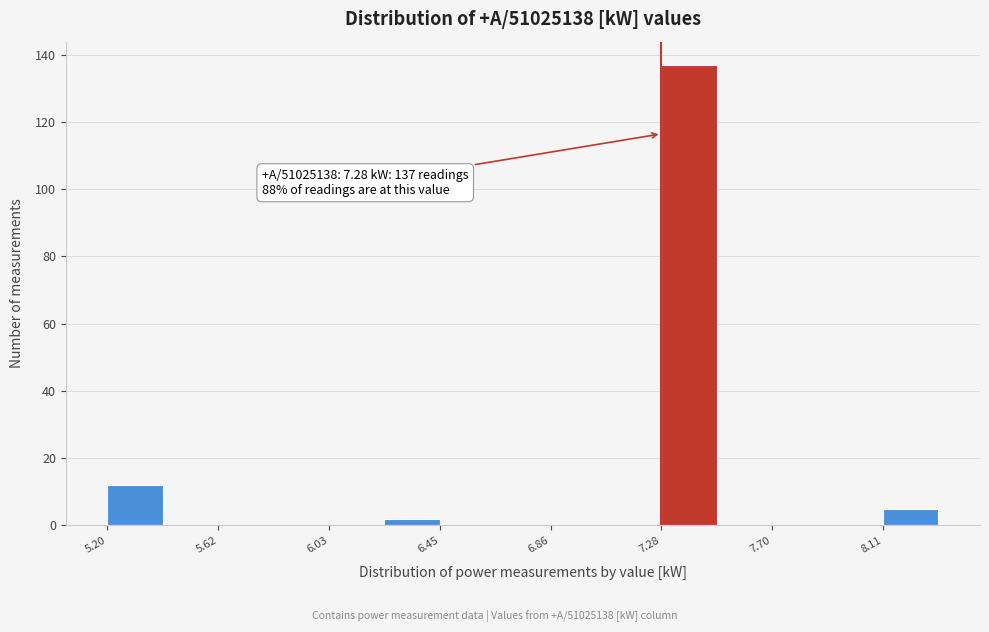

Which range on the x-axis has the tallest bar?

7.30 to 7.50